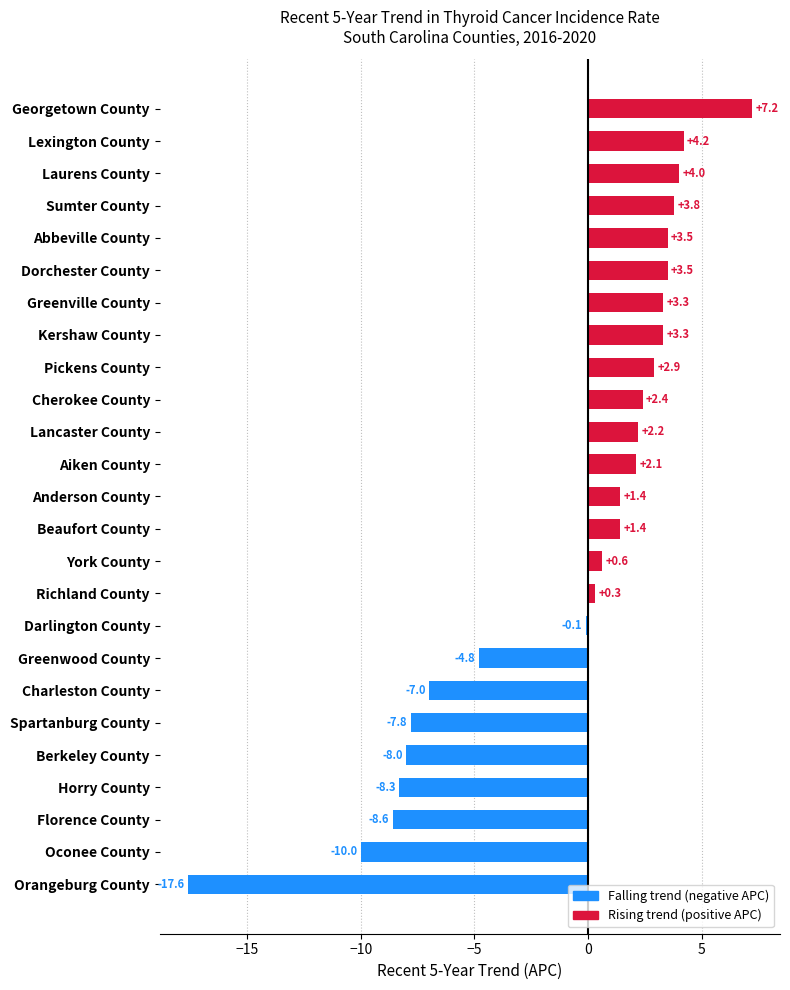

What is the minimum value shown in the chart?

-17.6